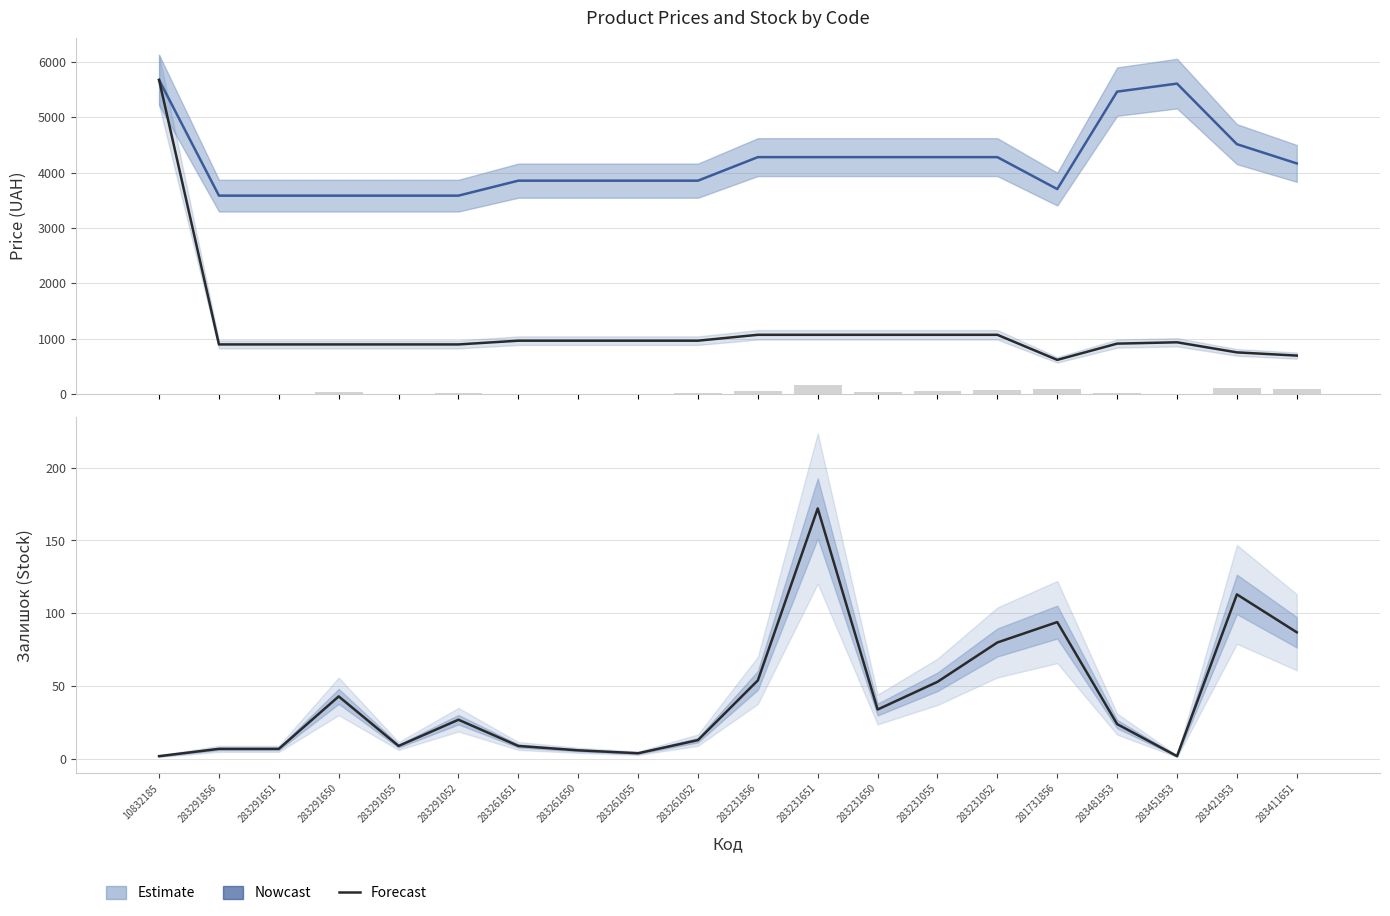

What is the minimum value shown in the chart?

2.0